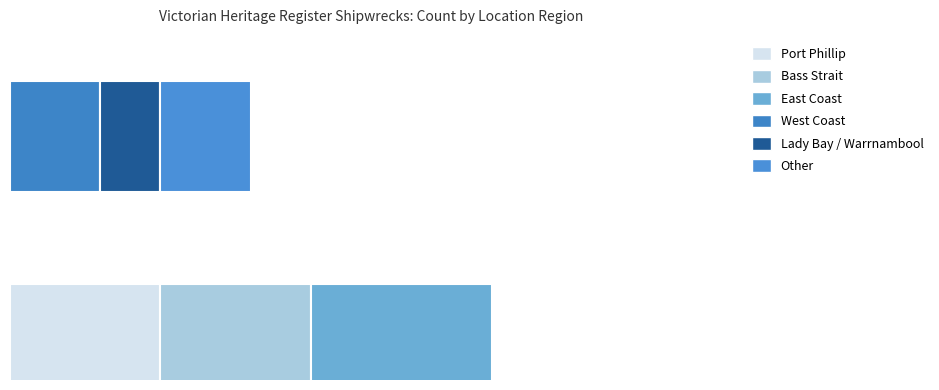

Reading right to left, list all the values displayed in this chart.

3	2	3	6	5	5